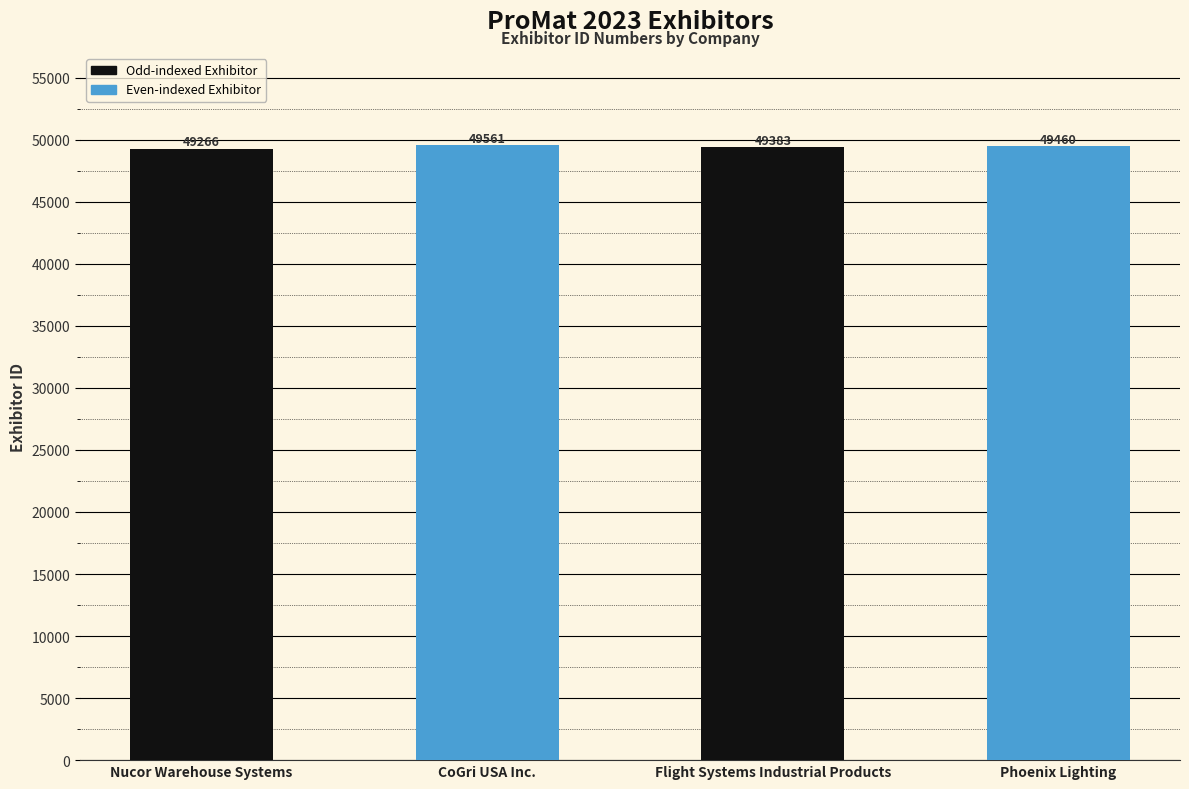

What is the sum of all values?

197670